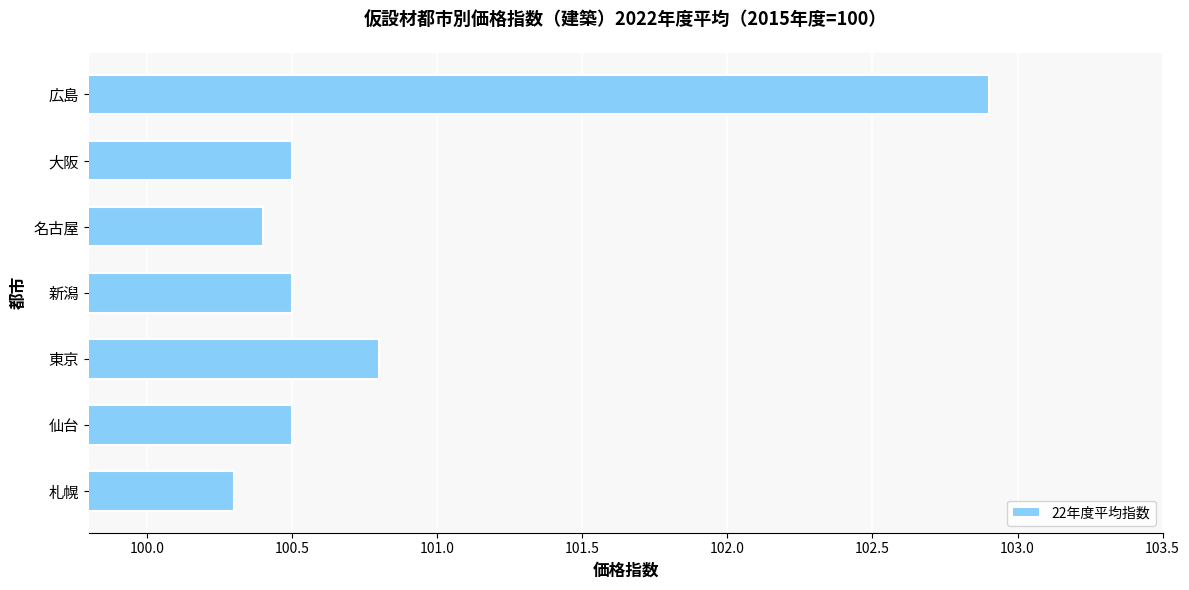

What is the average value?

100.8